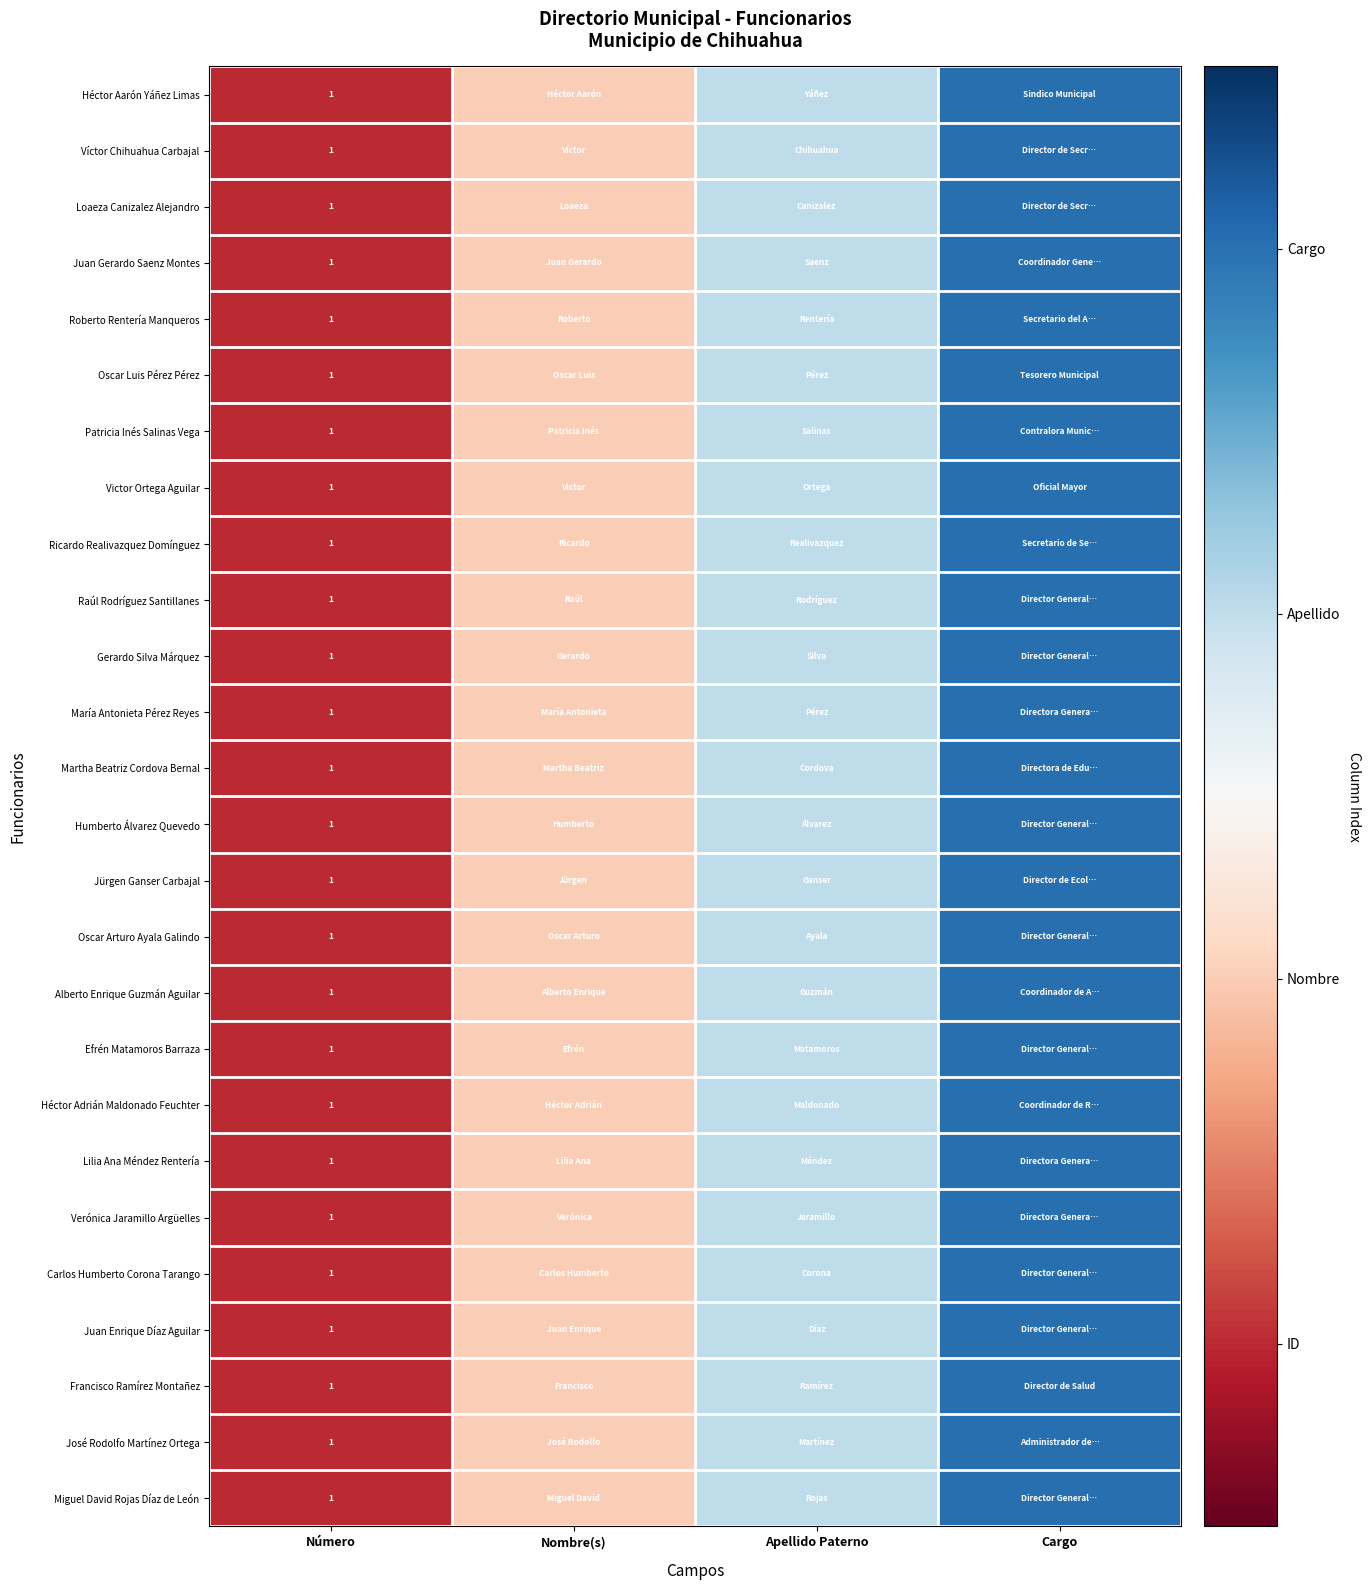

The value of María Antonieta Pérez Reyes at Número is 1. True or false?

True